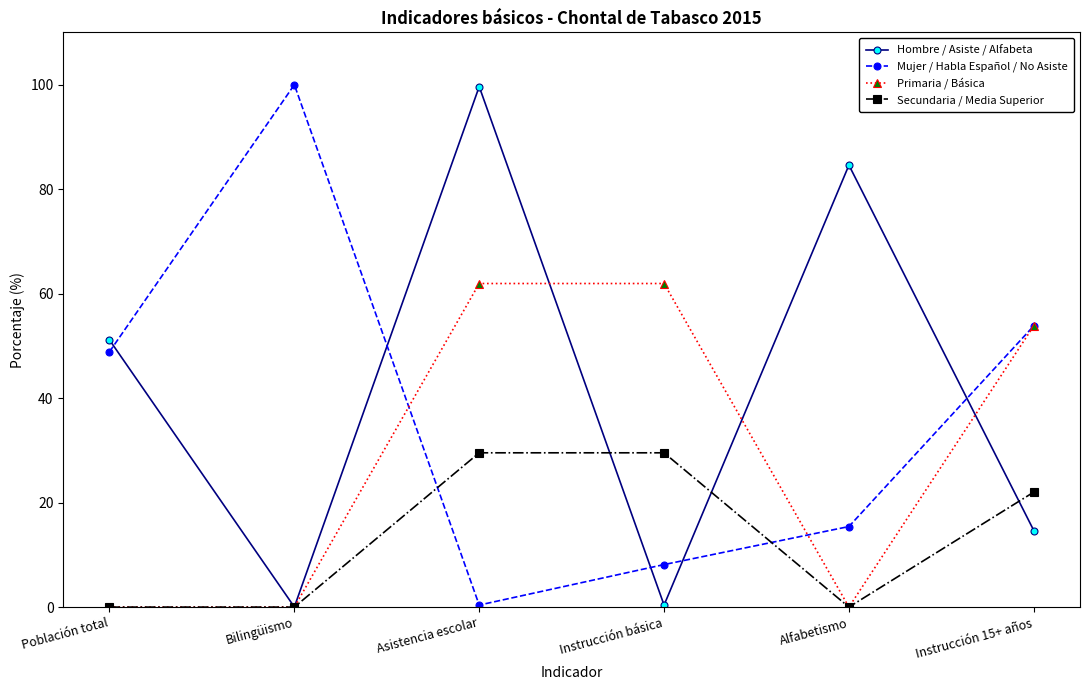

How many interior local valleys does the Hombre / Asiste / Alfabeta series have?

2